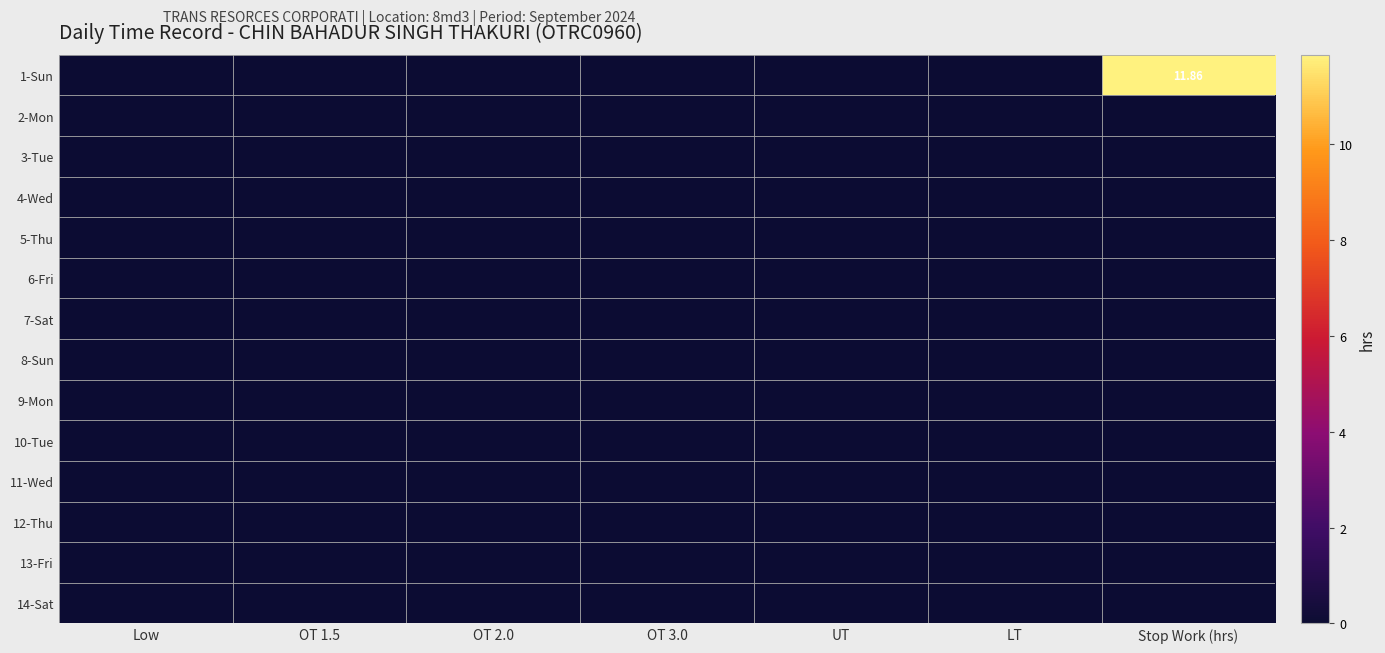

What is the total value across all series at Stop Work (hrs)?

11.9